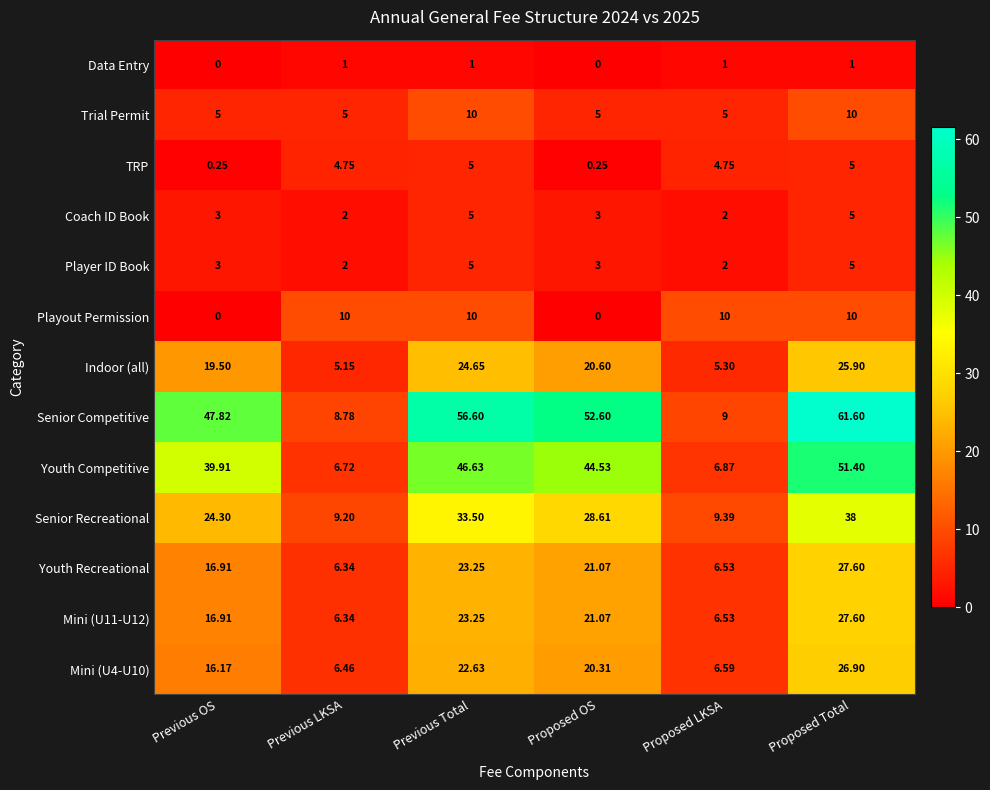

At which category is the sum across all series the highest?

Proposed Total